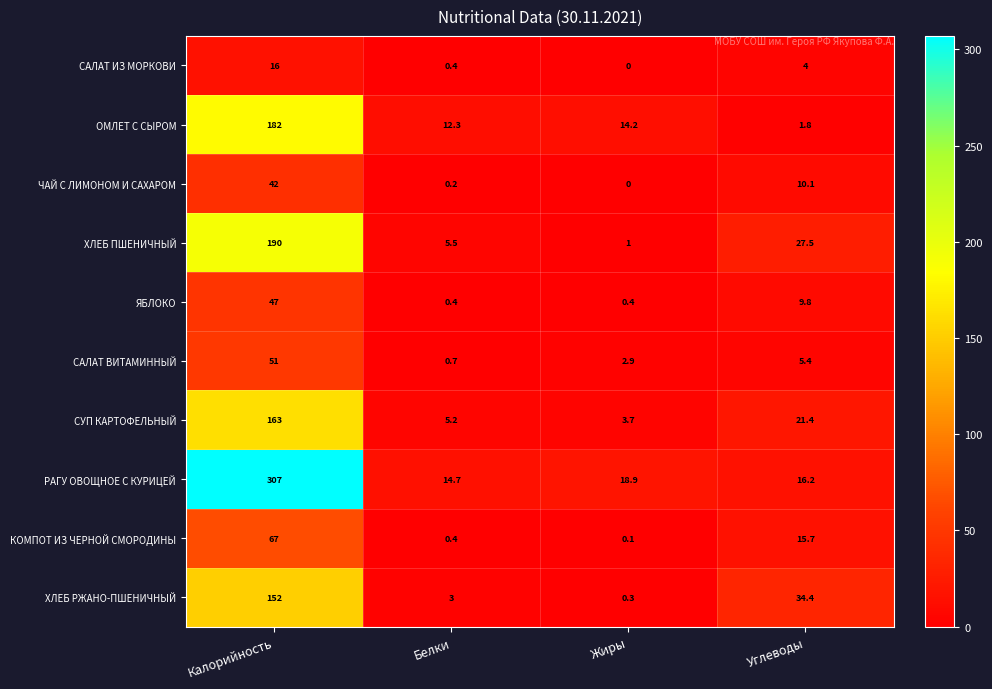

At how many categories does at least one series exceed 85?

1